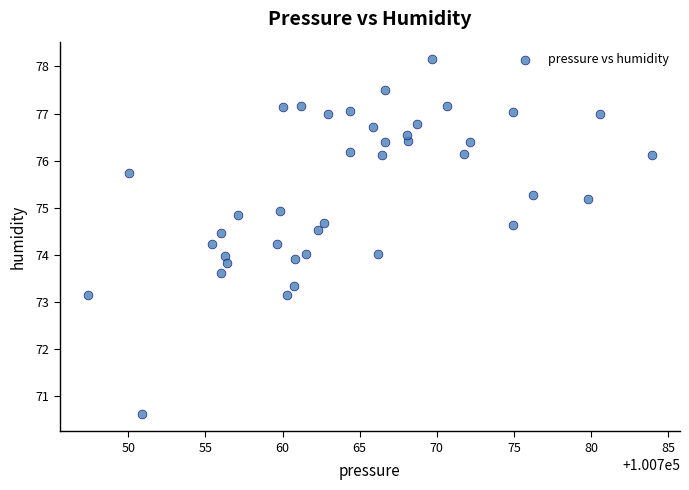

What is the range of X values (max minus min)?

36.6